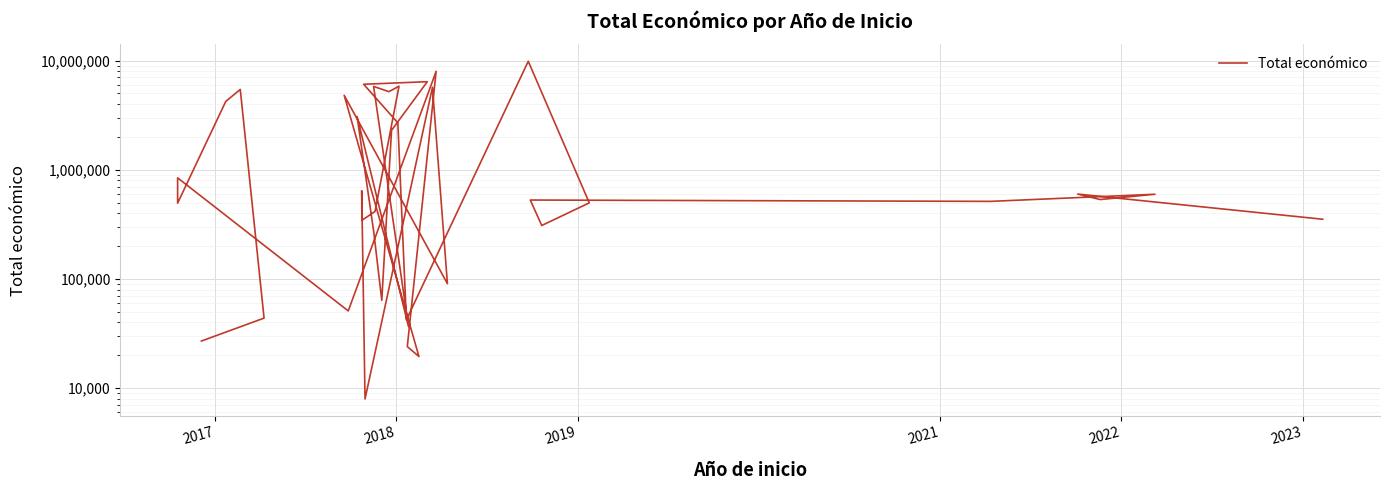

What is the sum of the values at 2018 and 2017?

70764